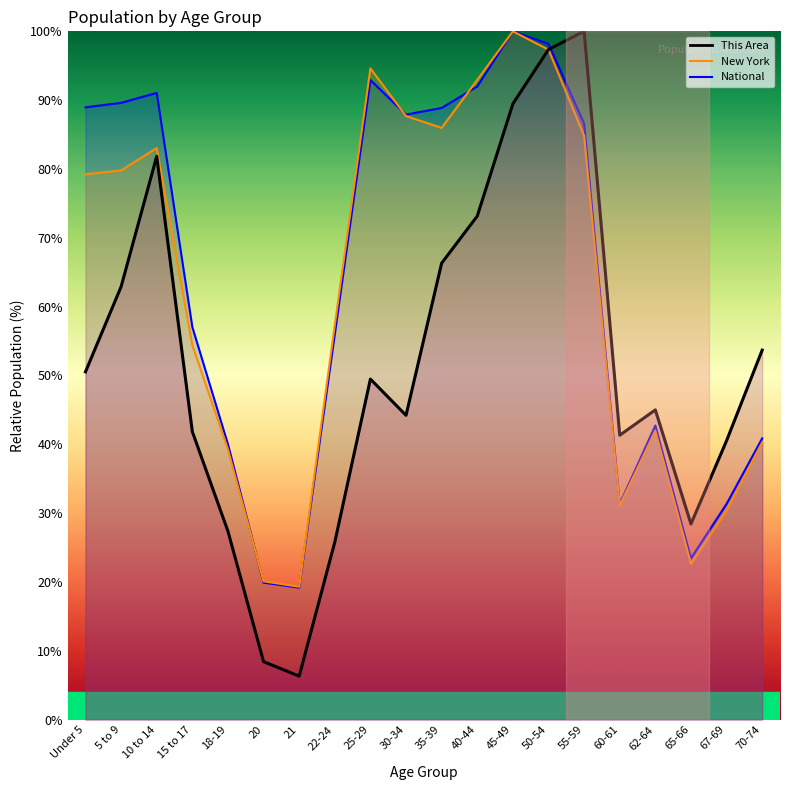

Which has a higher value, 65-66 or 25-29?

25-29